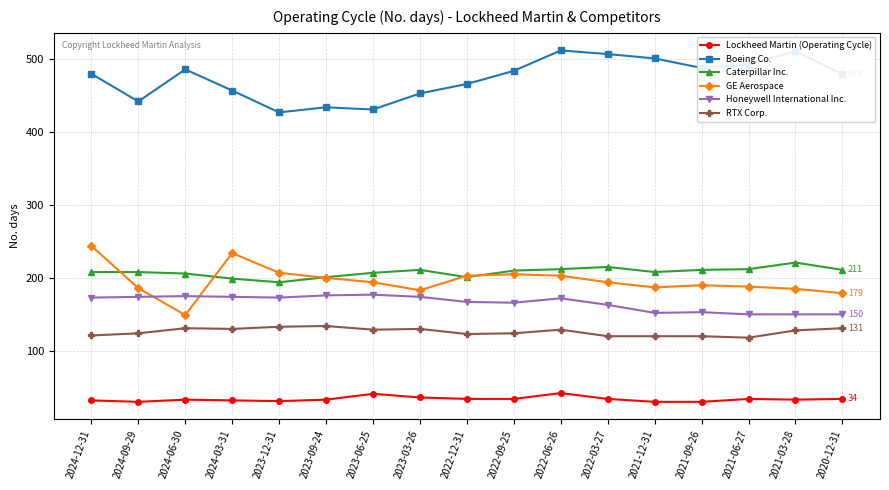

At which category does GE Aerospace reach its first local peak?

2024-03-31